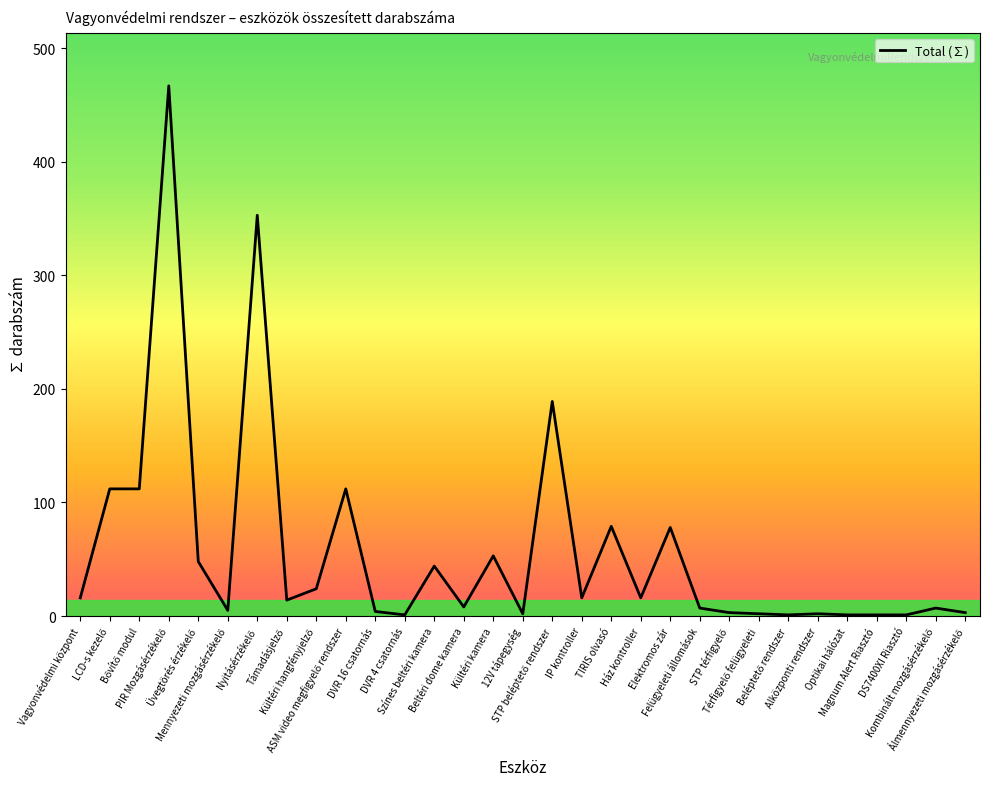

The value at Vagyonvédelmi központ is 16. True or false?

True